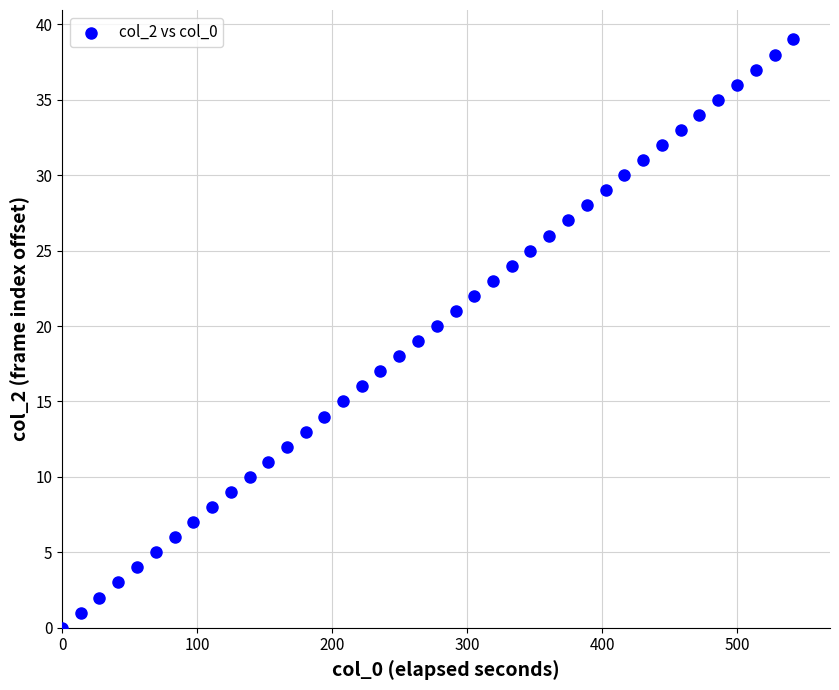

What is the range of Y values (max minus min)?

39